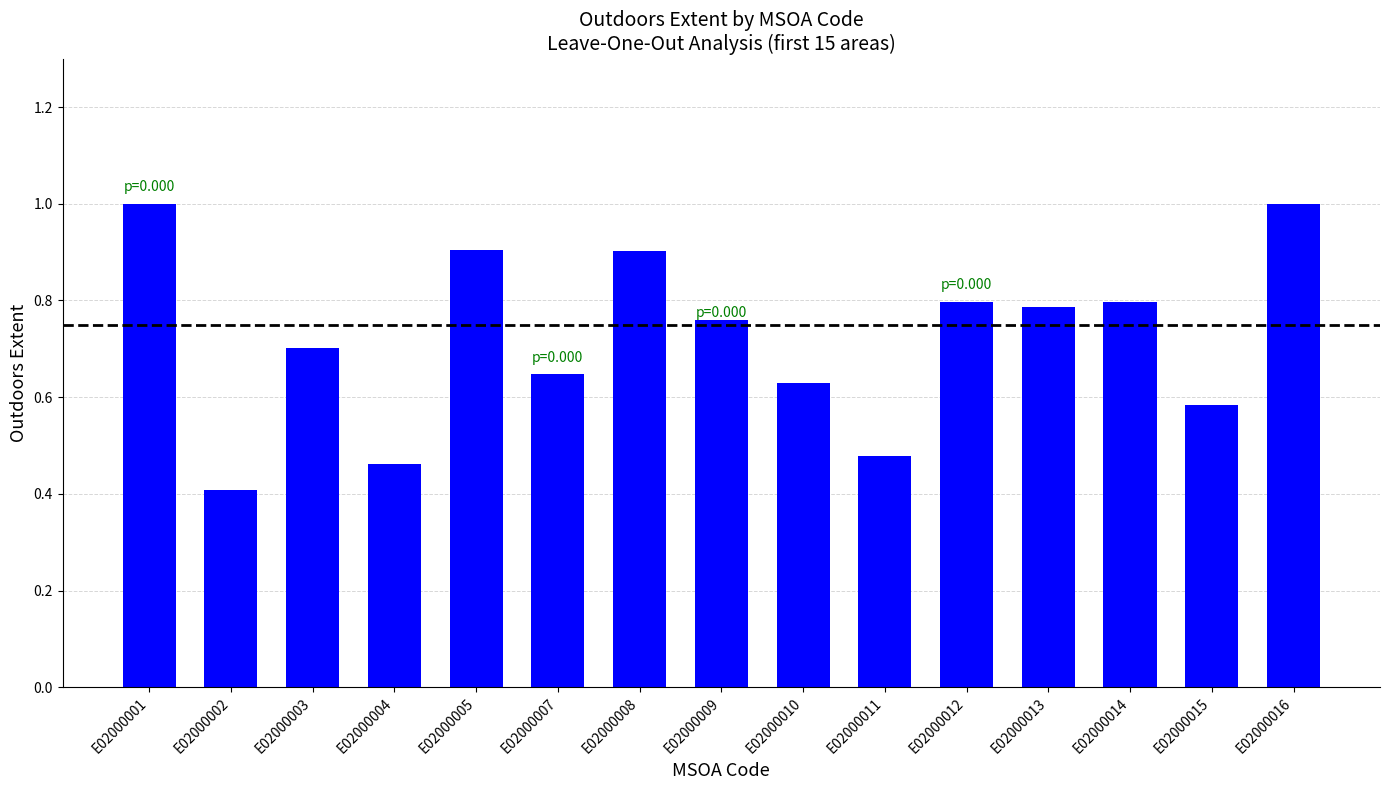

What is the sum of all values?

10.9